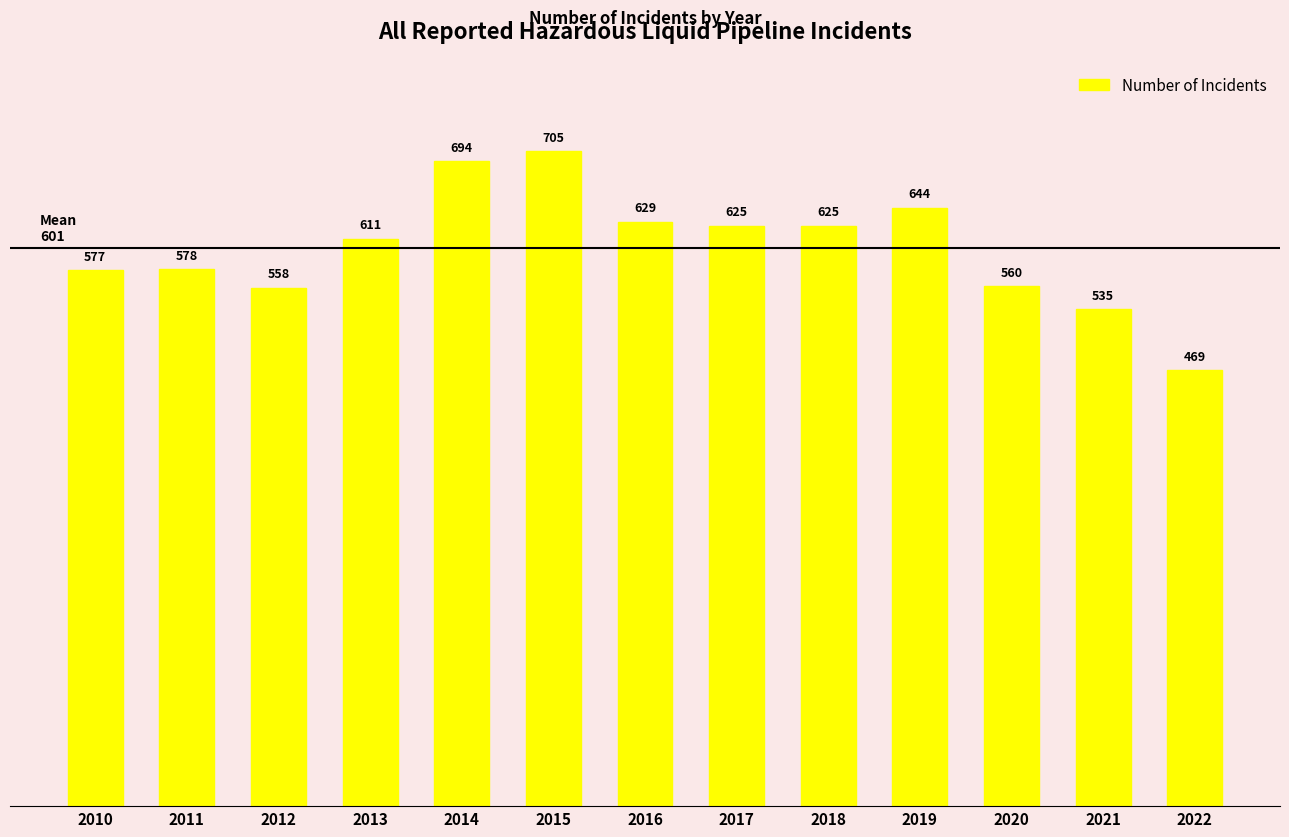

What is the maximum value shown in the chart?

705